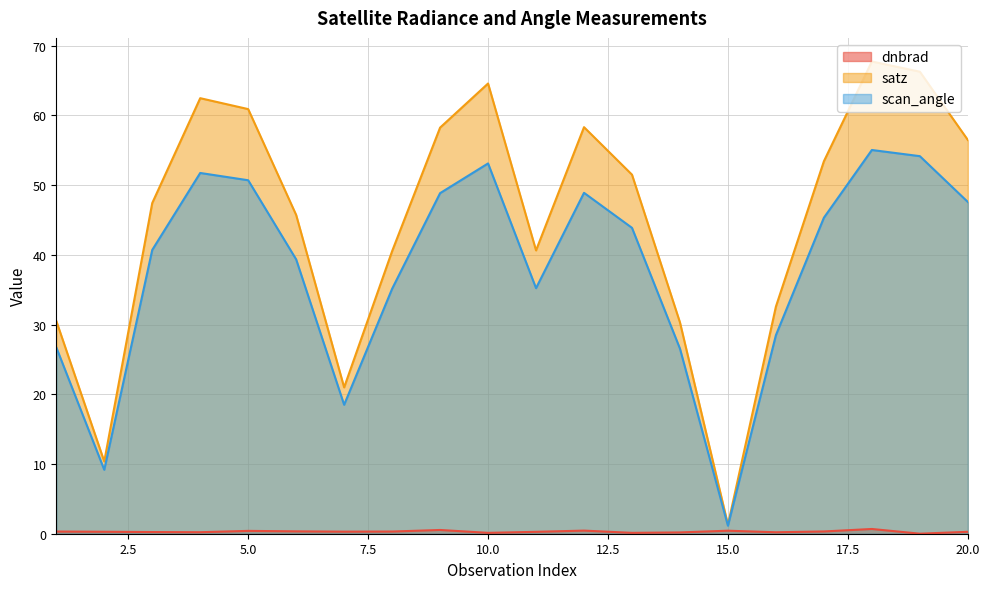

How many data points in satz are less than 51?

10